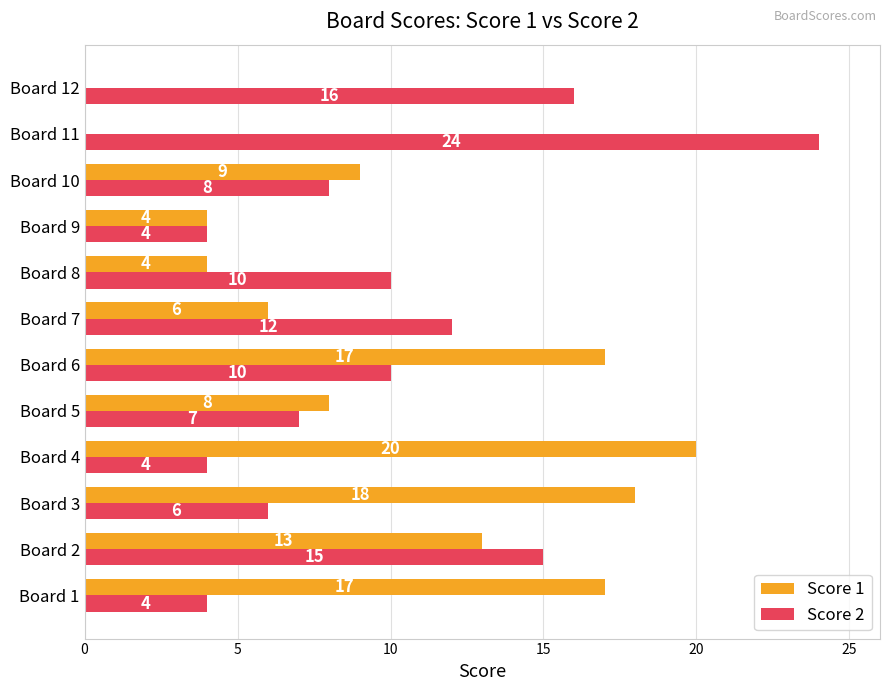

Which series changed the most between Board 4 and Board 10?

Score 1